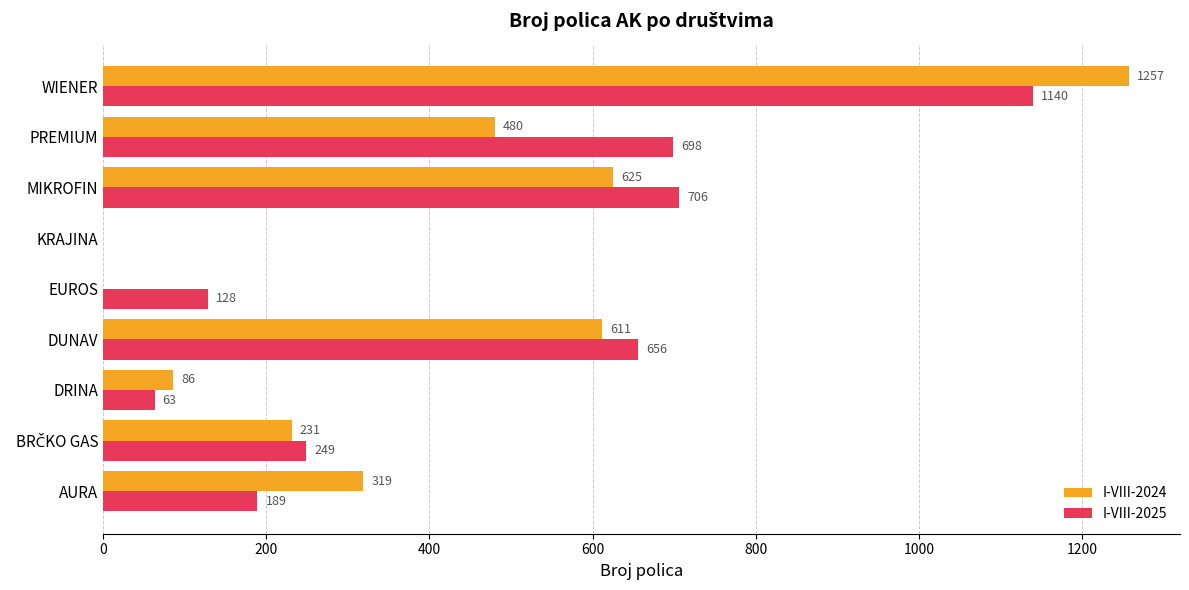

What is the sum of all I-VIII-2024 values?

3609